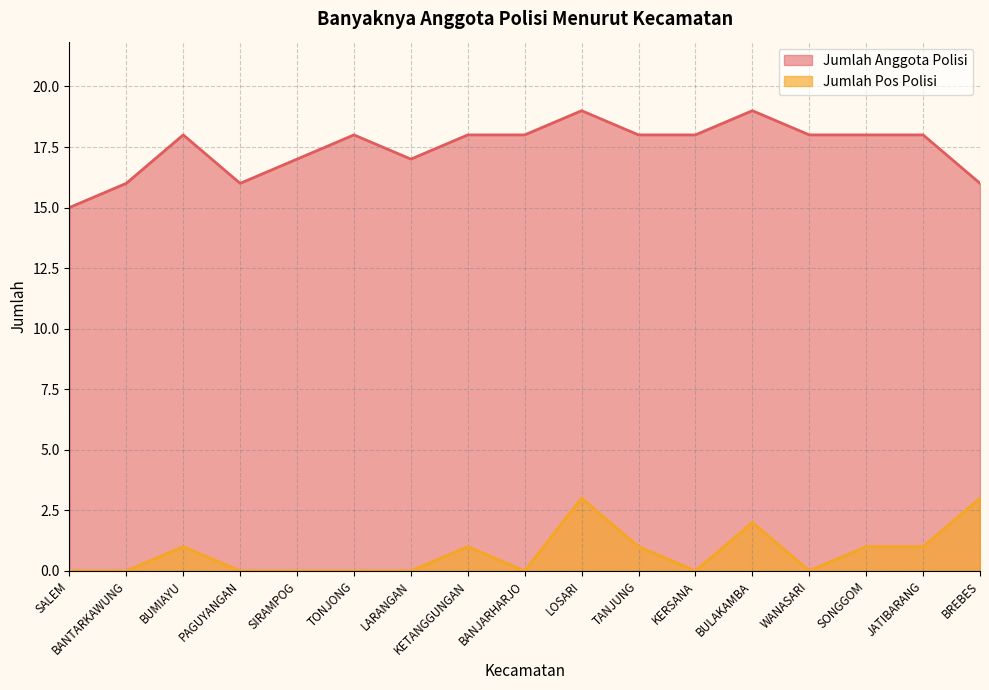

How many lines are shown in the chart?

2